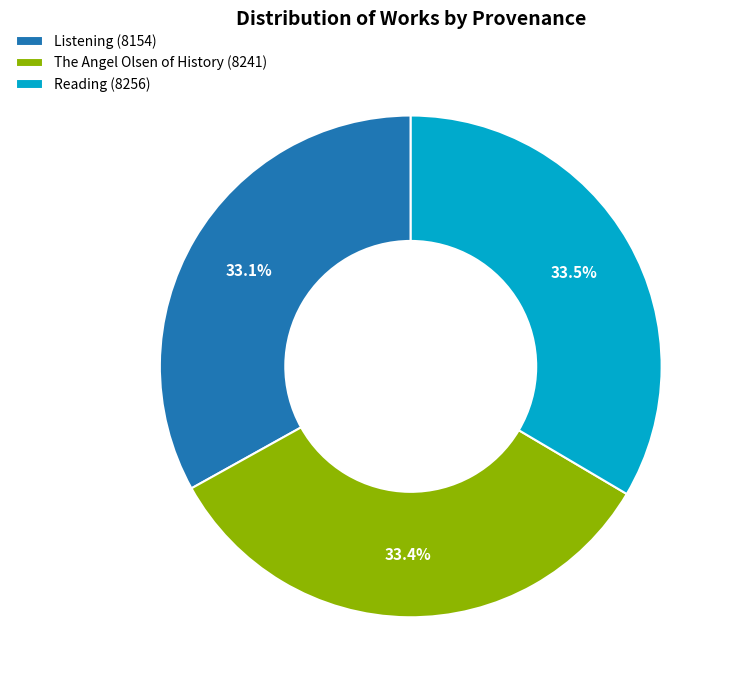

Count the number of slices in the pie.

3